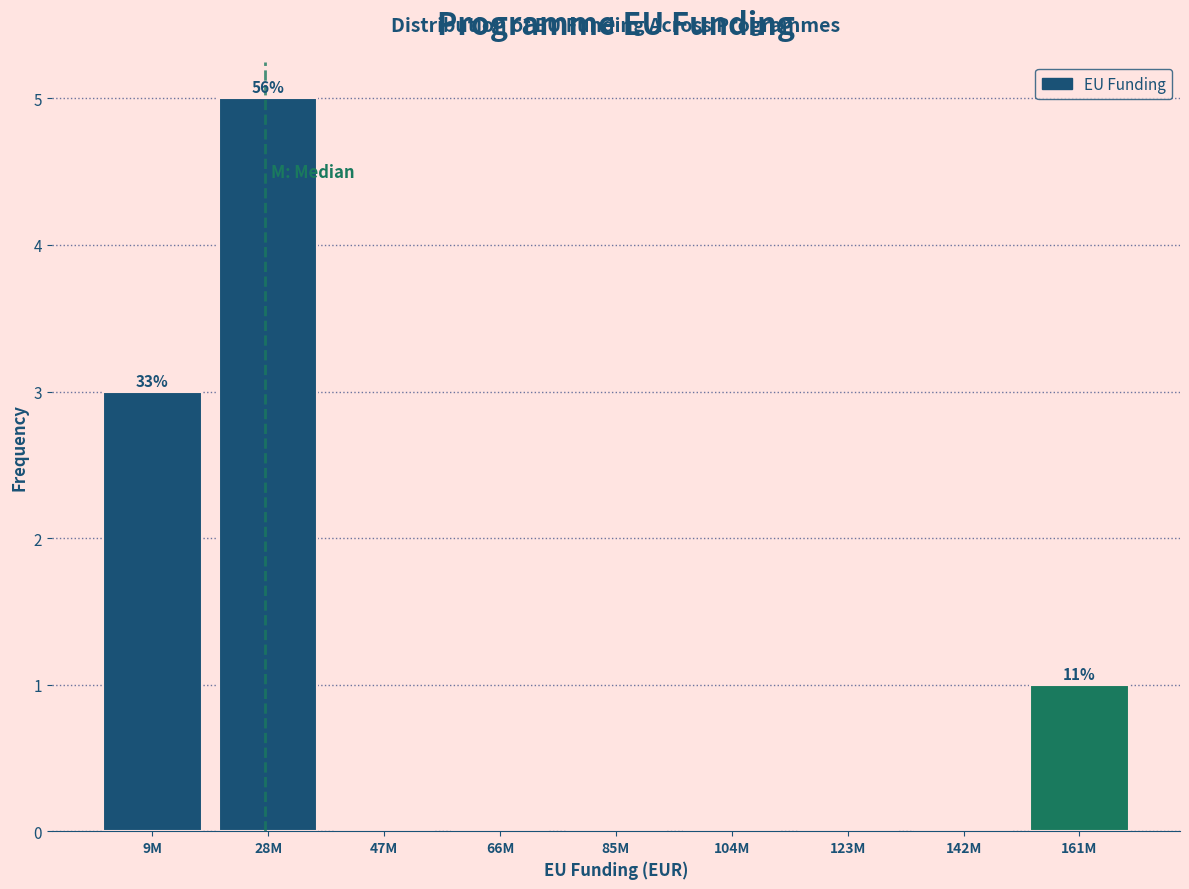

Reading left to right, what are all the values shown in this chart?

9M=3	28M=5	47M=0	66M=0	85M=0	104M=0	123M=0	142M=0	161M=1